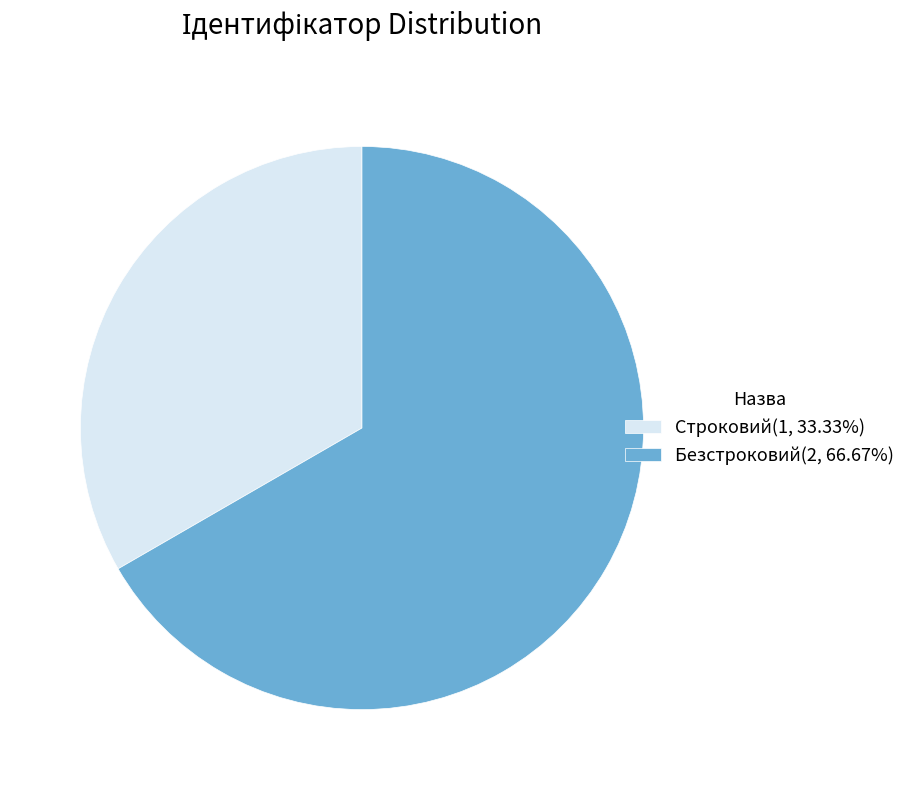

What is the smallest slice in the pie chart?

Строковий